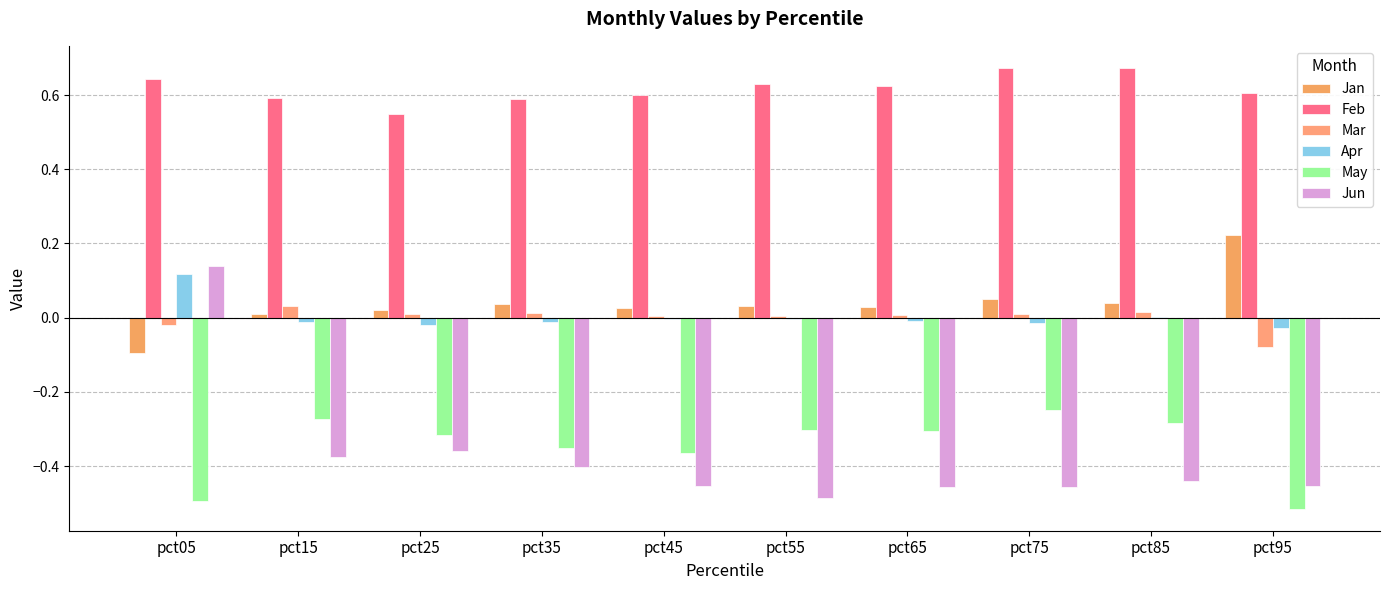

How many groups of bars are there?

10